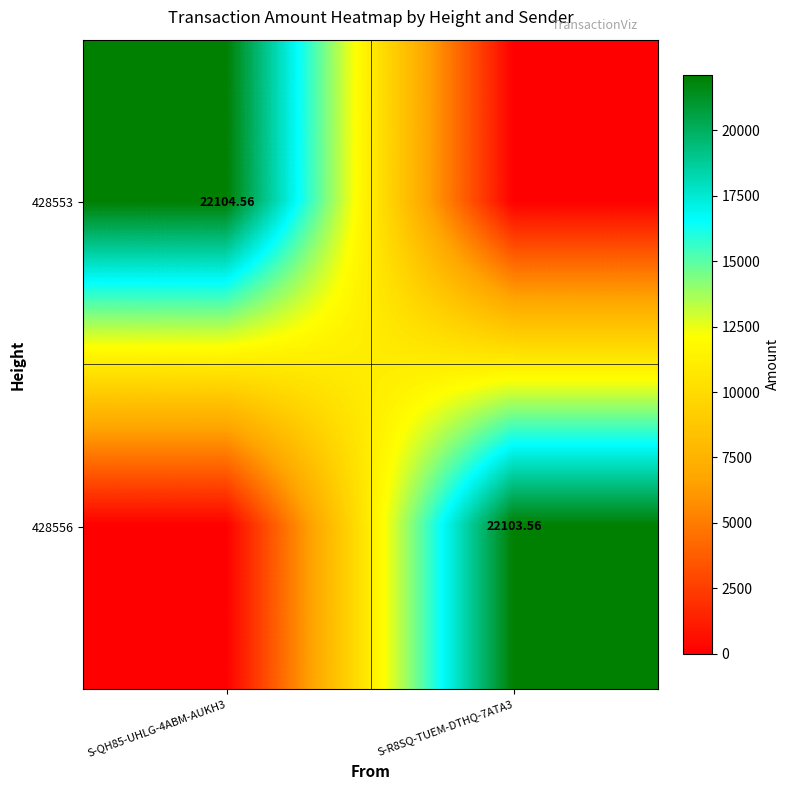

The value of 428553 at S-R8SQ-TUEM-DTHQ-7ATA3 is -7271.8. True or false?

False